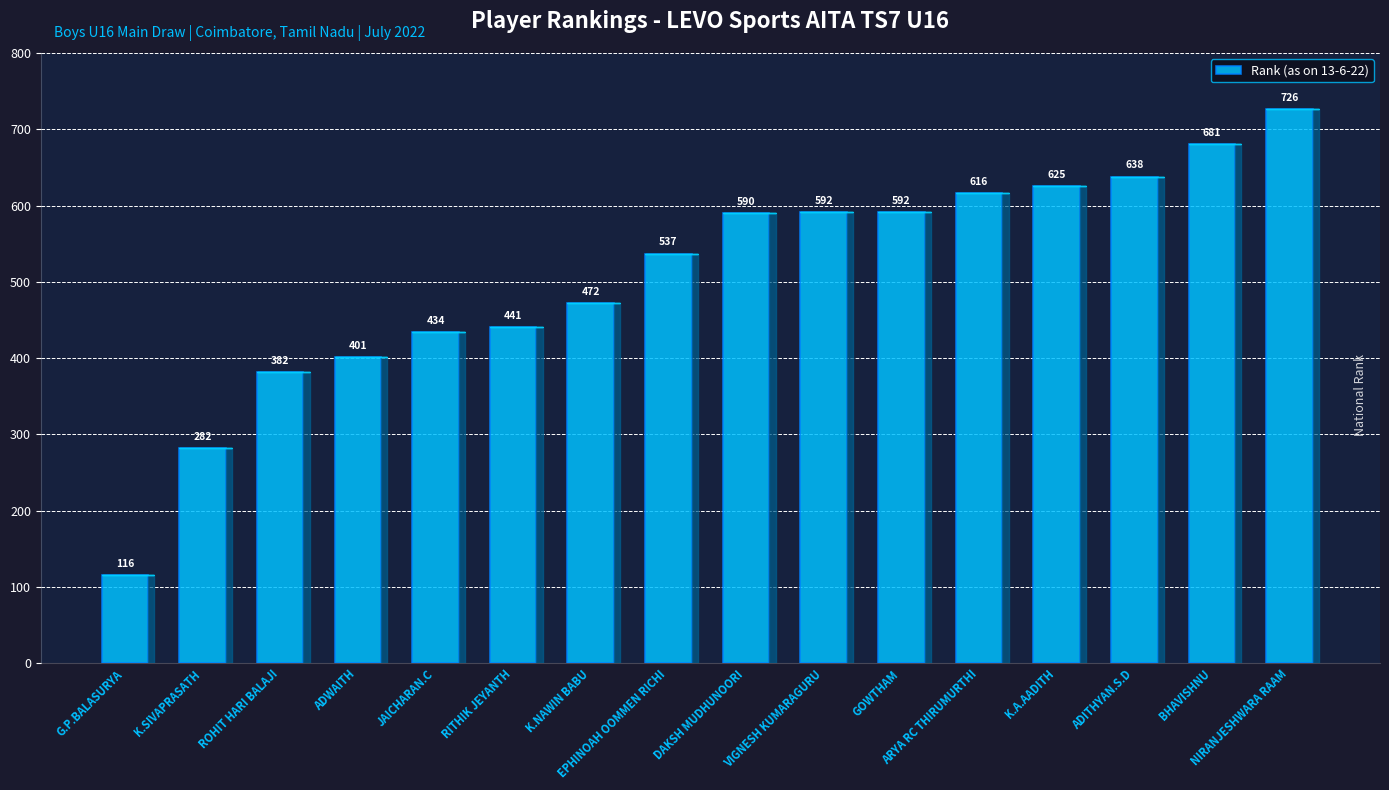

What is the difference between the values at JAICHARAN.C and ARYA RC THIRUMURTHI?

182